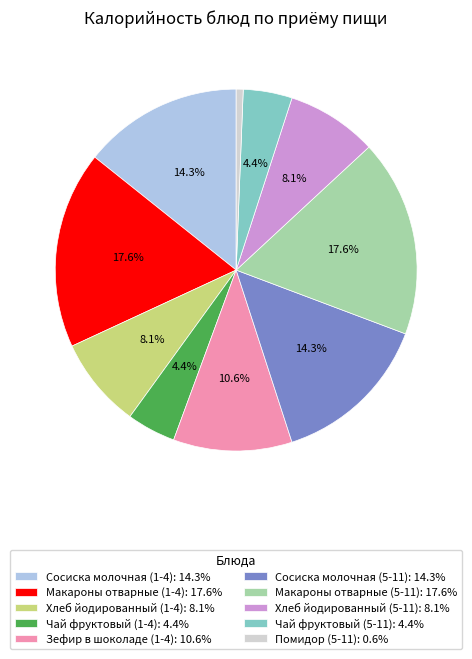

How much of the chart is everything except Хлеб йодированный (5-11): 8.1%?

91.9%